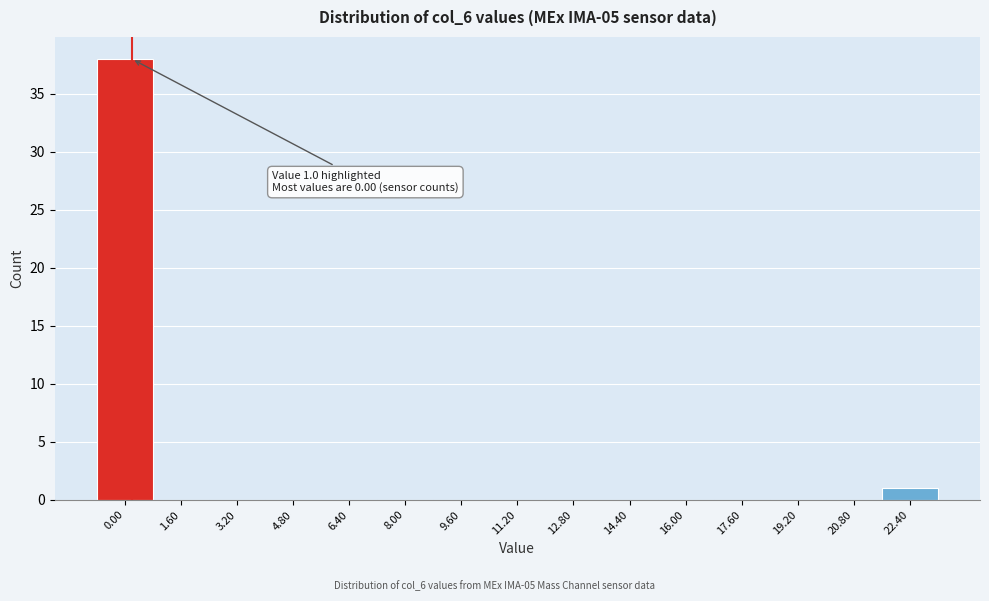

Reading left to right, transcribe all the data shown in this chart.

0.00=38	1.60=0	3.20=0	4.80=0	6.40=0	8.00=0	9.60=0	11.20=0	12.80=0	14.40=0	16.00=0	17.60=0	19.20=0	20.80=0	22.40=1